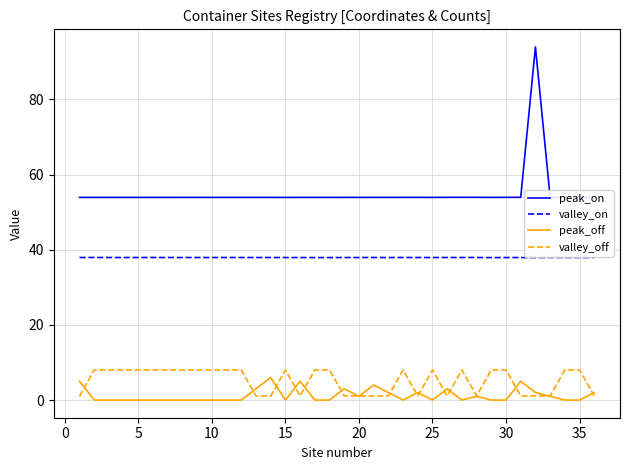

What is the lowest value of the valley_on series?

37.9